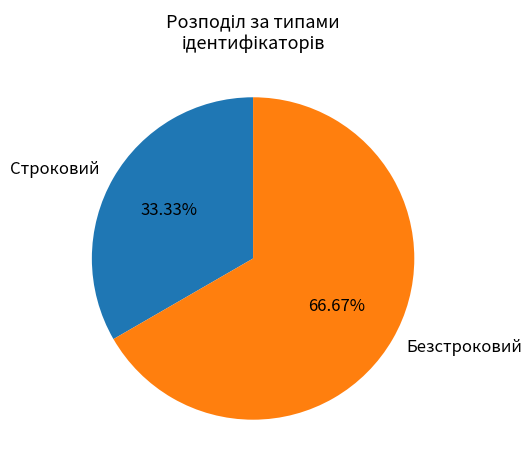

Which has a higher value, Строковий or Безстроковий?

Безстроковий